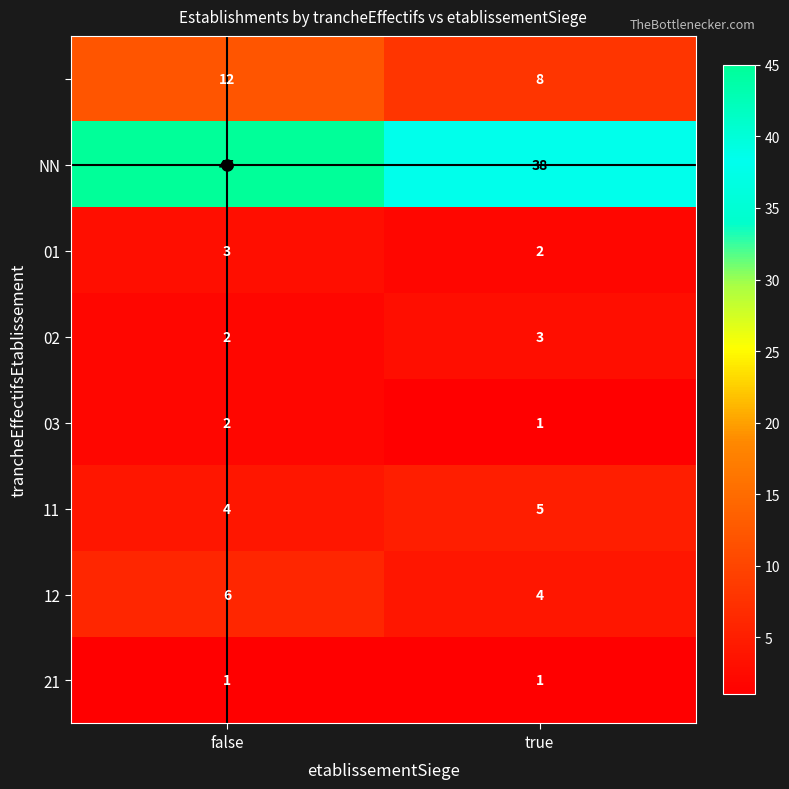

How many categories are shown in the chart?

2